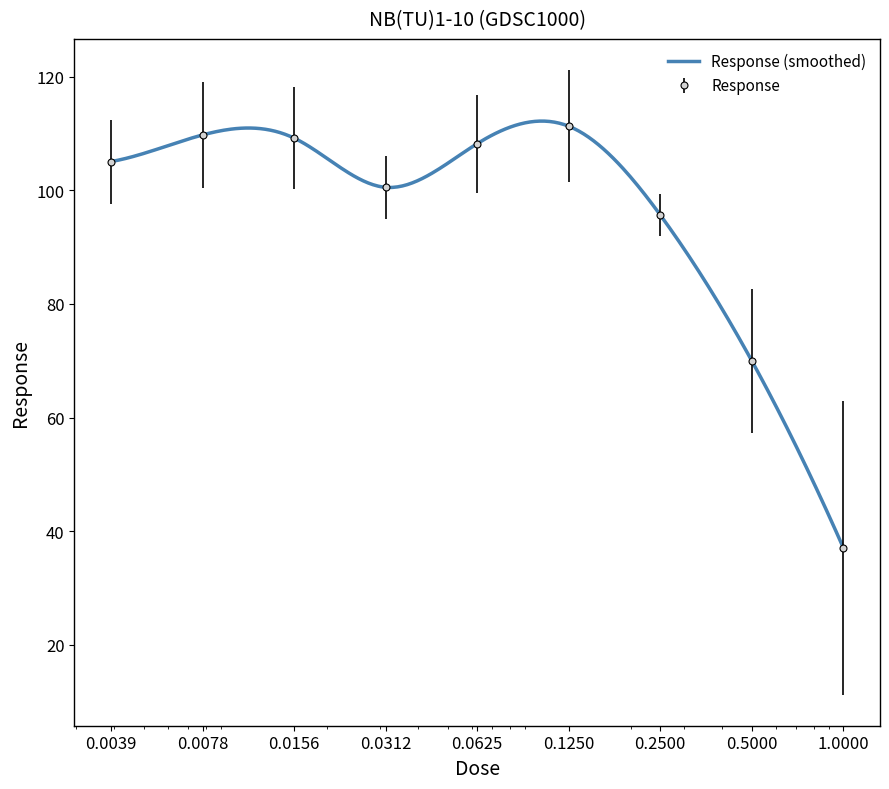

Reading left to right, what are all the values shown in this chart?

105.1	109.8	109.2	100.5	108.2	111.3	95.7	70.0	37.1